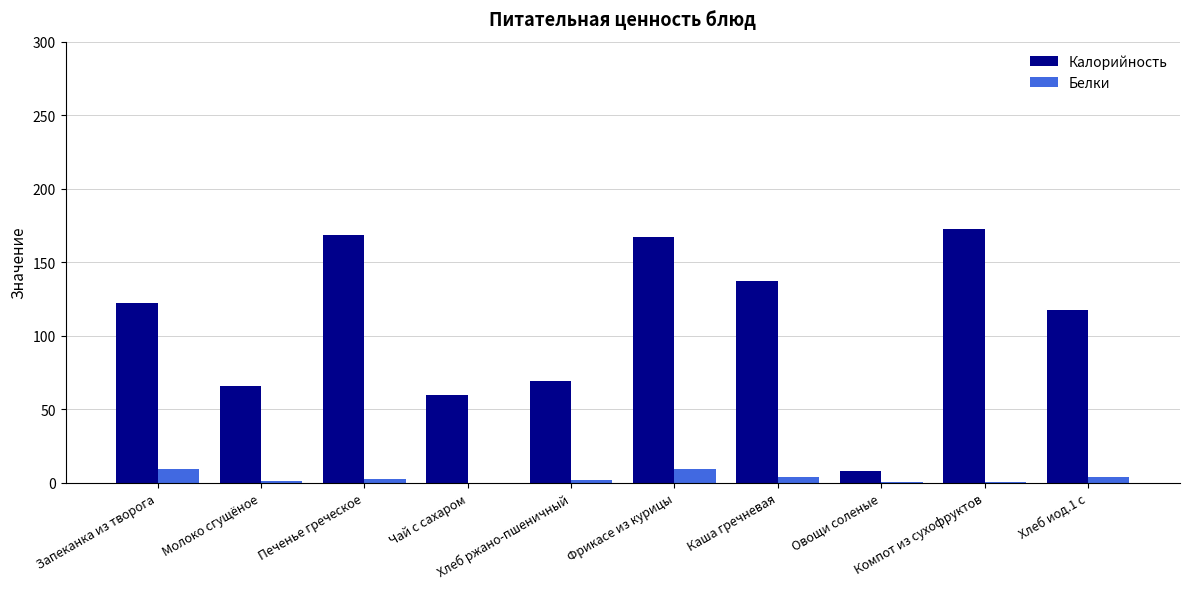

What is the maximum value for Белки?

9.7